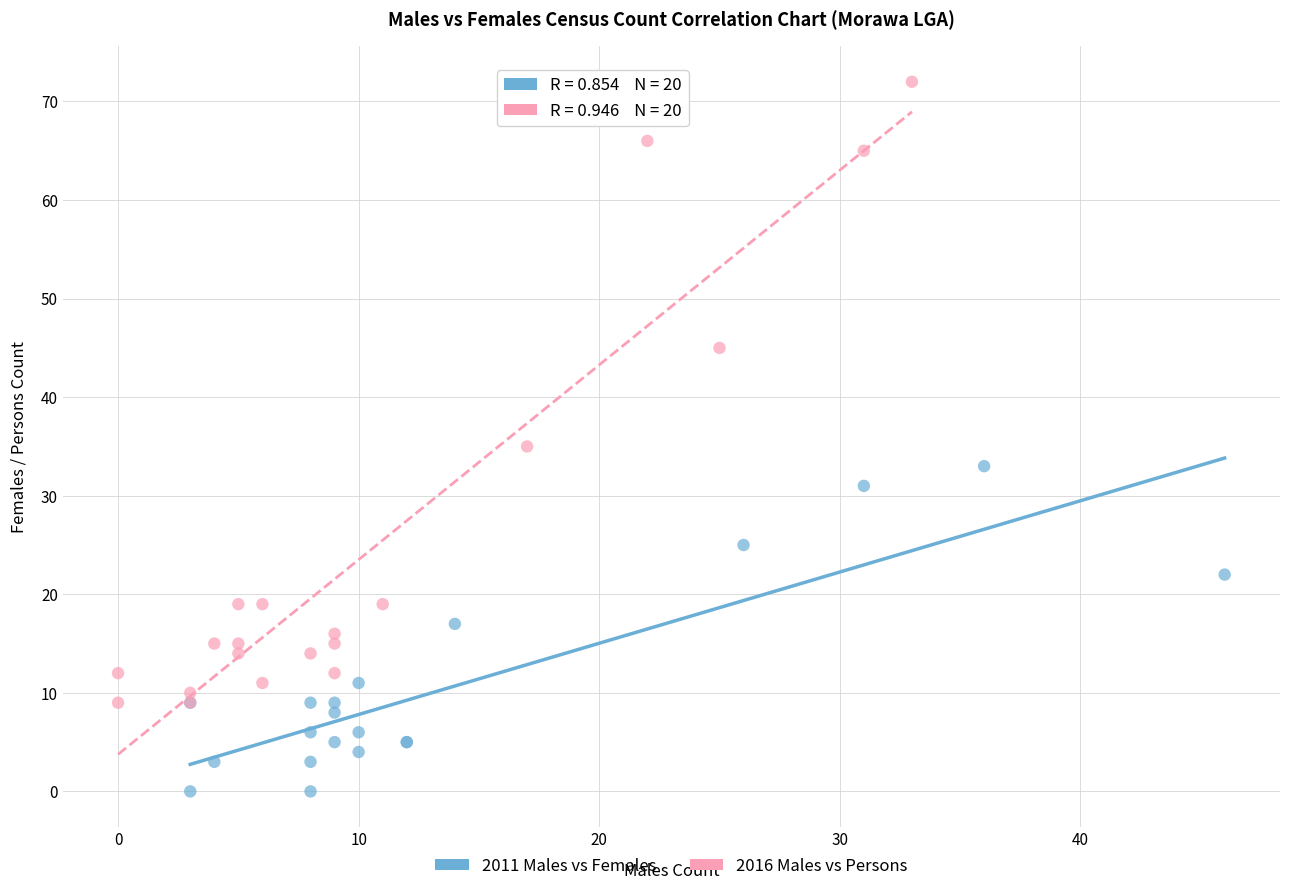

Which series has the largest Y range (max minus min)?

2016 Males vs Persons